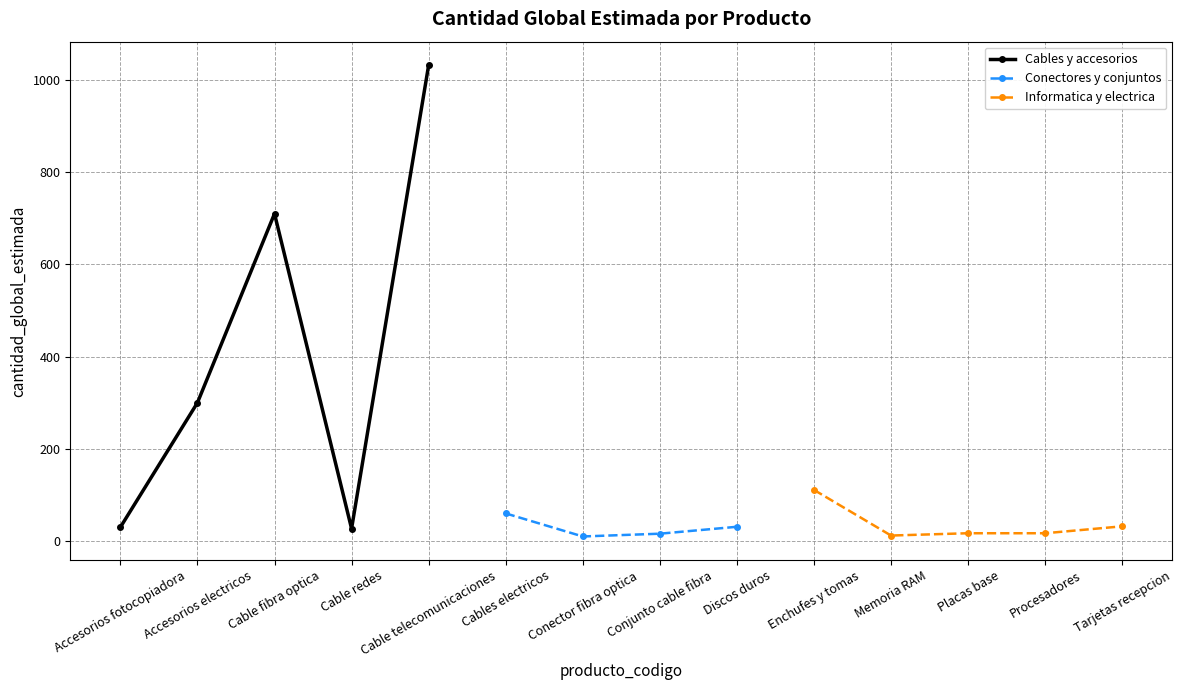

What is the maximum value shown in the chart?

1032